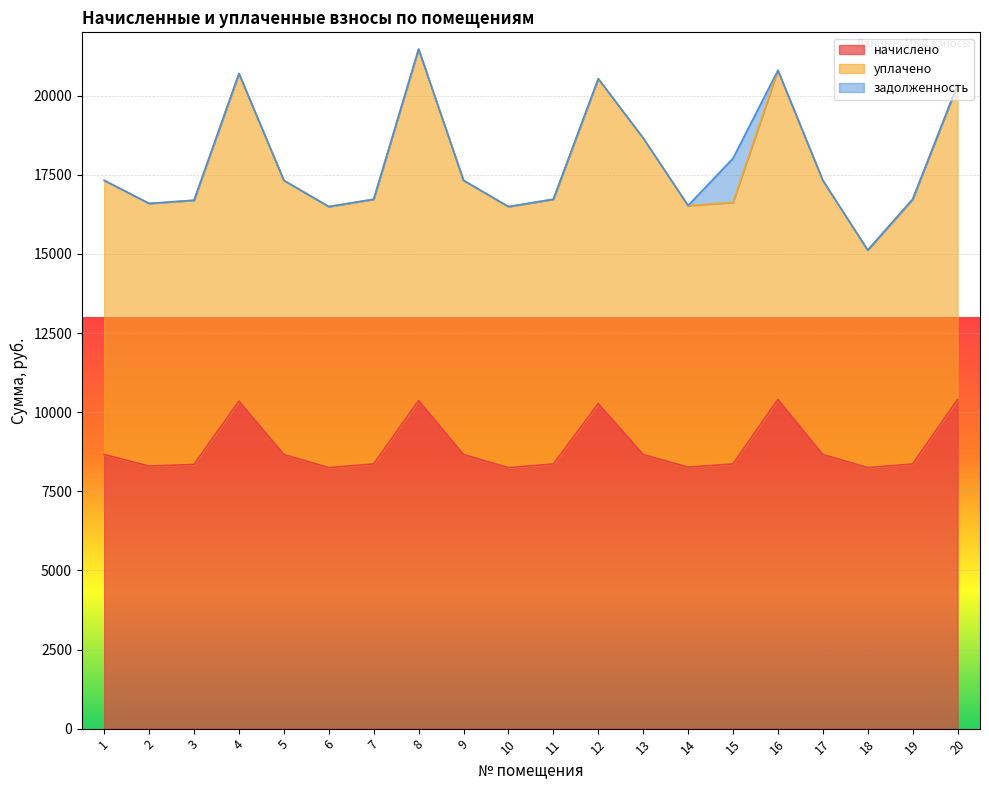

Where is уплачено nearest to the value 8988?

1